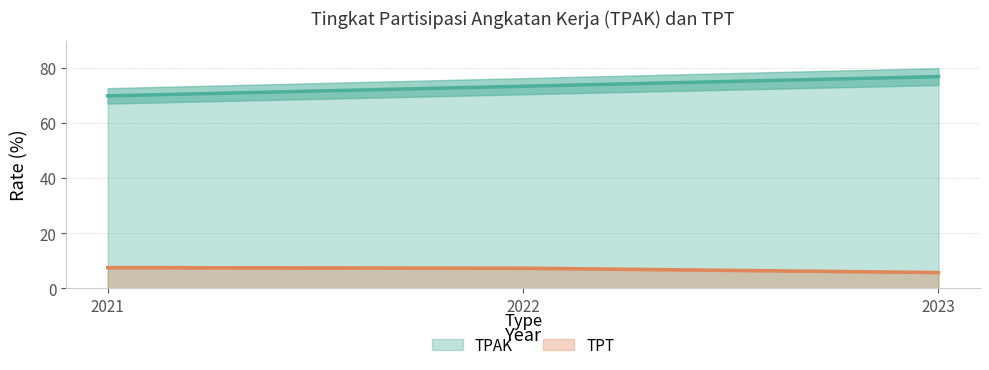

Which category has the highest value in the TPT series?

2021